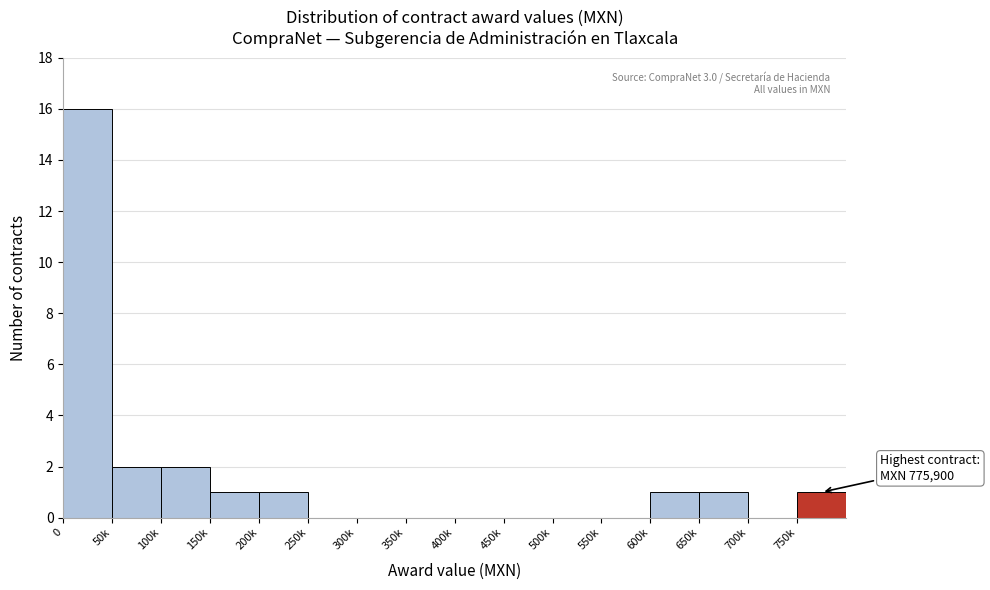

Reading right to left, transcribe all the data shown in this chart.

750k=1	700k=0	650k=1	600k=1	550k=0	500k=0	450k=0	400k=0	350k=0	300k=0	250k=0	200k=1	150k=1	100k=2	50k=2	0=16